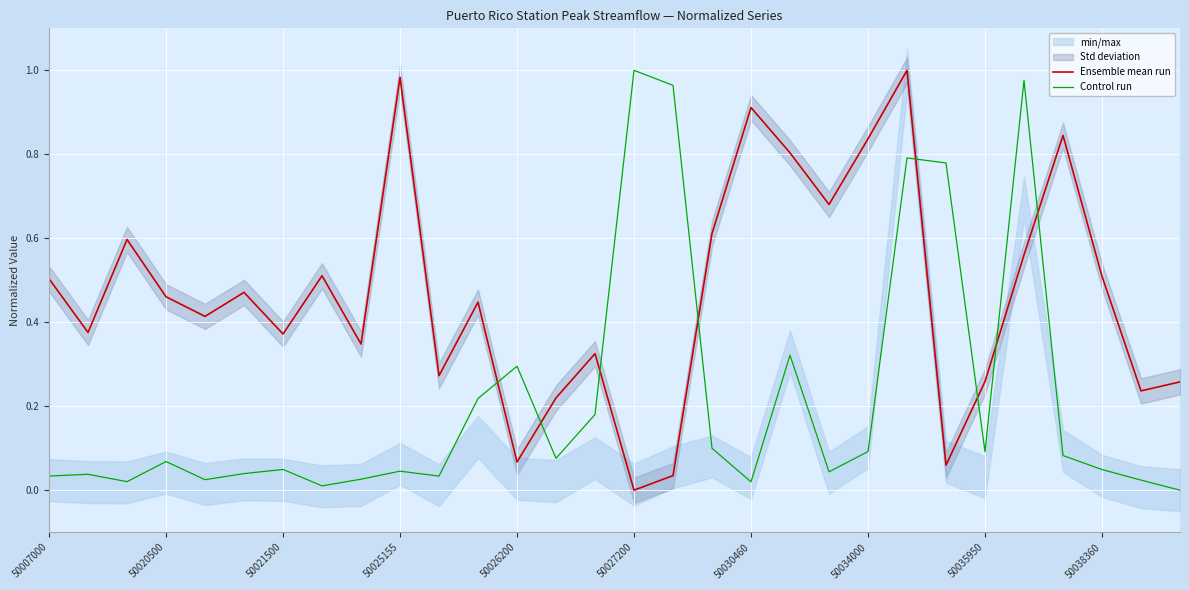

Which label corresponds to the largest value in the chart?

22